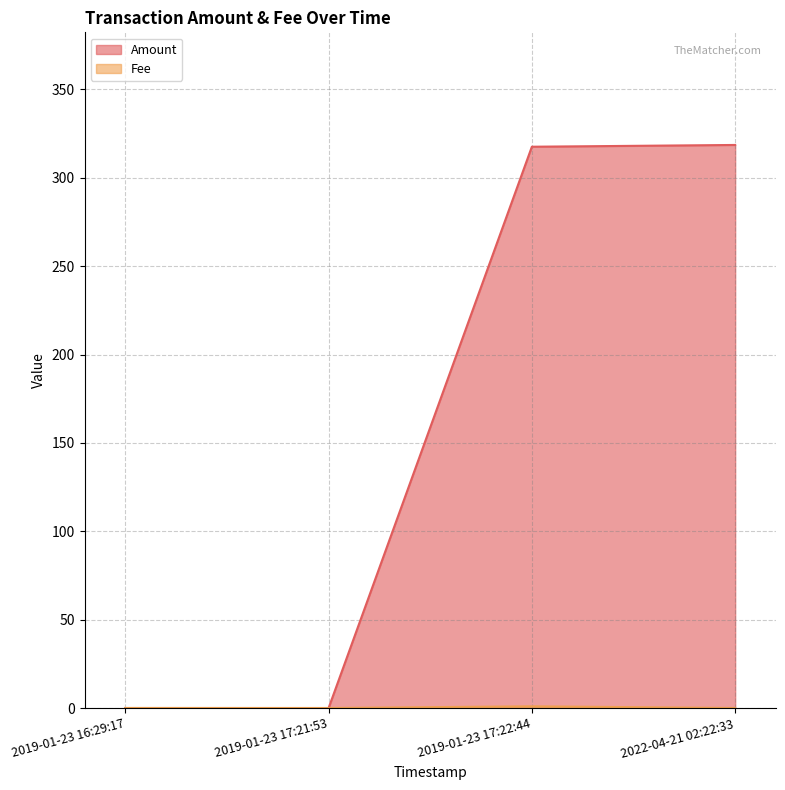

Reading right to left, what are all the values shown in this chart?

Amount: 318.6	317.6	0.0	0.0
Fee: 0.1	1.0	0.1	0.1